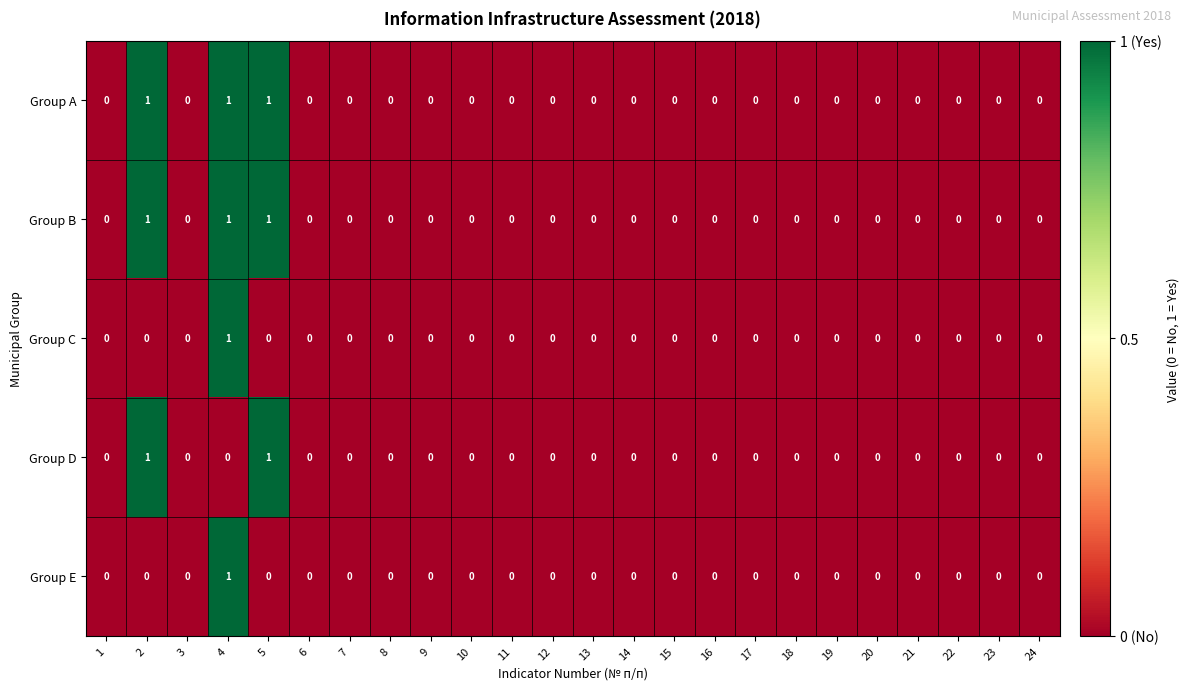

Which category has the highest value in the Group E series?

4